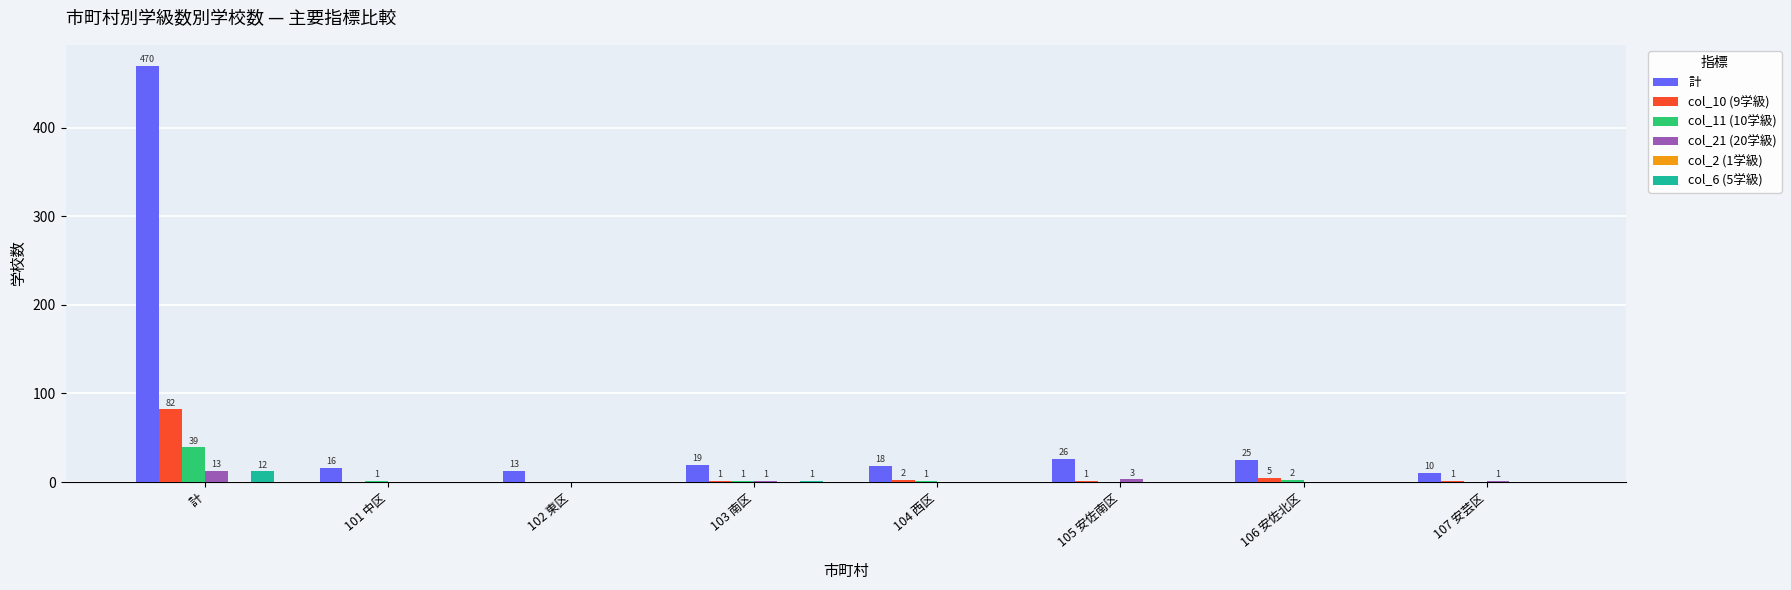

Reading right to left, what are all the values shown in this chart?

計: 107 安芸区=10	106 安佐北区=25	105 安佐南区=26	104 西区=18	103 南区=19	102 東区=13	101 中区=16	計=470
col_10 (9学級): 107 安芸区=1	106 安佐北区=5	105 安佐南区=1	104 西区=2	103 南区=1	102 東区=0	101 中区=0	計=82
col_11 (10学級): 107 安芸区=0	106 安佐北区=2	105 安佐南区=0	104 西区=1	103 南区=1	102 東区=0	101 中区=1	計=39
col_21 (20学級): 107 安芸区=1	106 安佐北区=0	105 安佐南区=3	104 西区=0	103 南区=1	102 東区=0	101 中区=0	計=13
col_6 (5学級): 107 安芸区=0	106 安佐北区=0	105 安佐南区=0	104 西区=0	103 南区=1	102 東区=0	101 中区=0	計=12